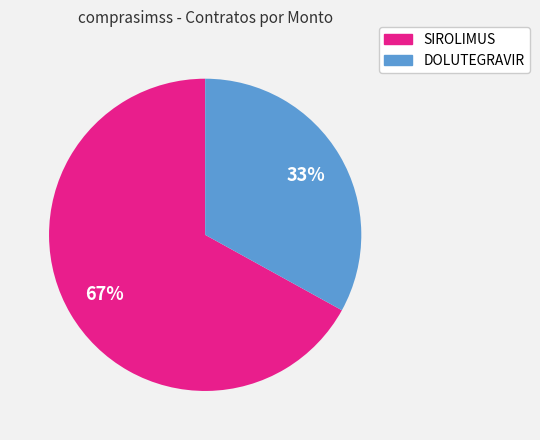

Rank the categories by value from highest to lowest.

SIROLIMUS, DOLUTEGRAVIR